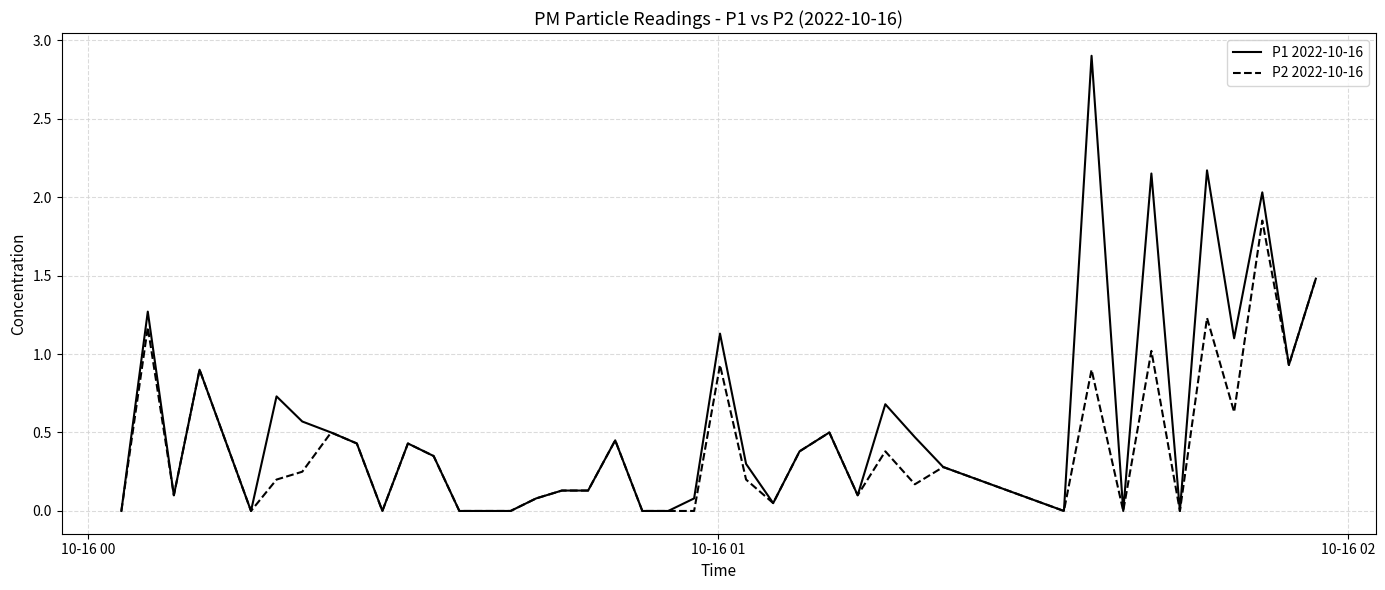

What is the highest value of the P1 2022-10-16 series?

2.9